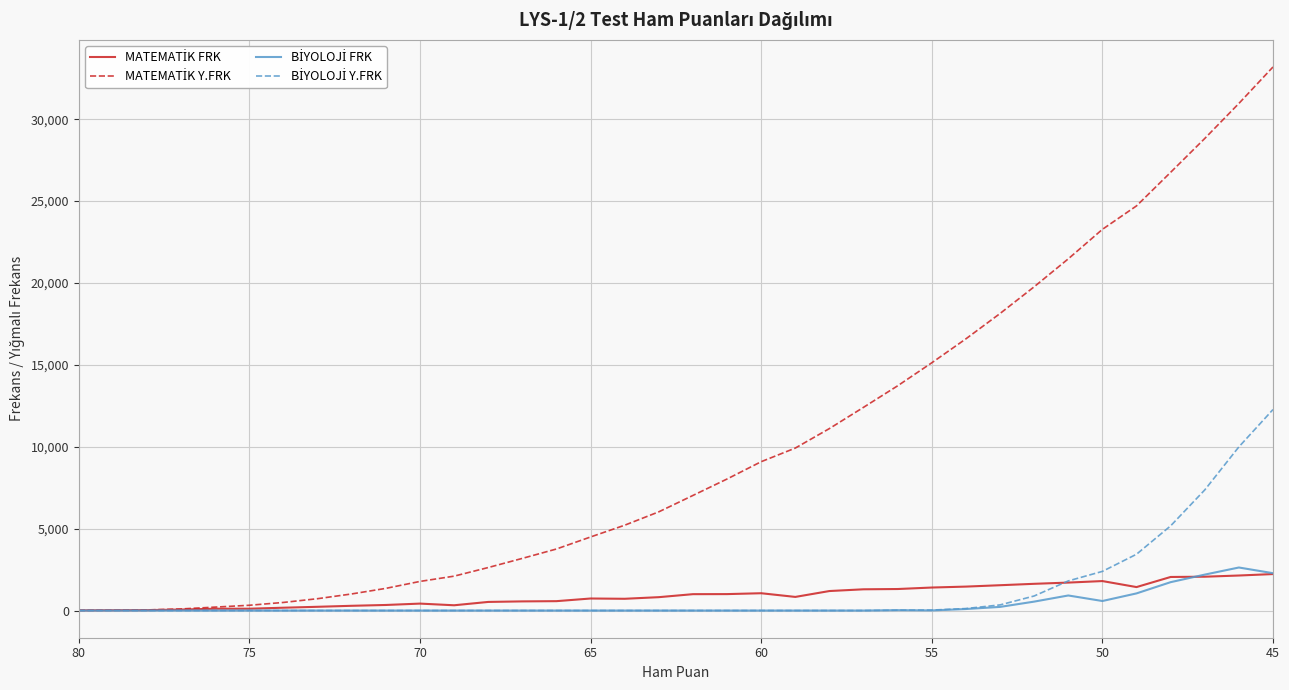

Which series ends up on top after the final intersection of MATEMATİK FRK and BİYOLOJİ FRK?

BİYOLOJİ FRK